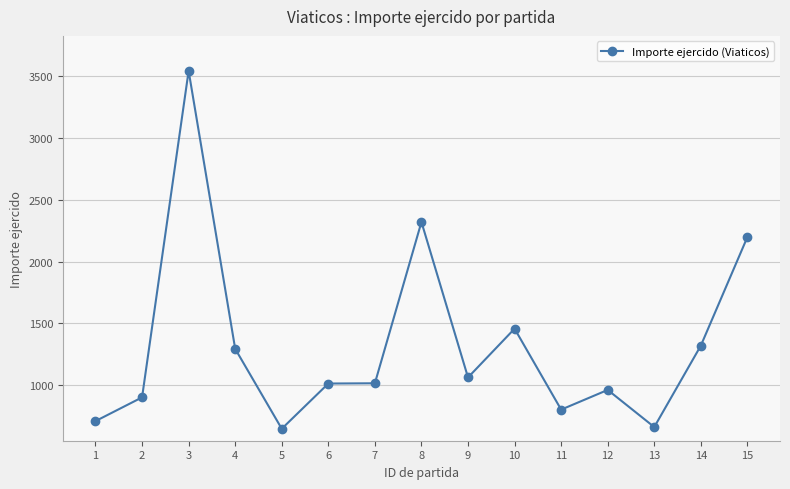

How many interior local valleys (lower than both neighbors) does the data have?

4